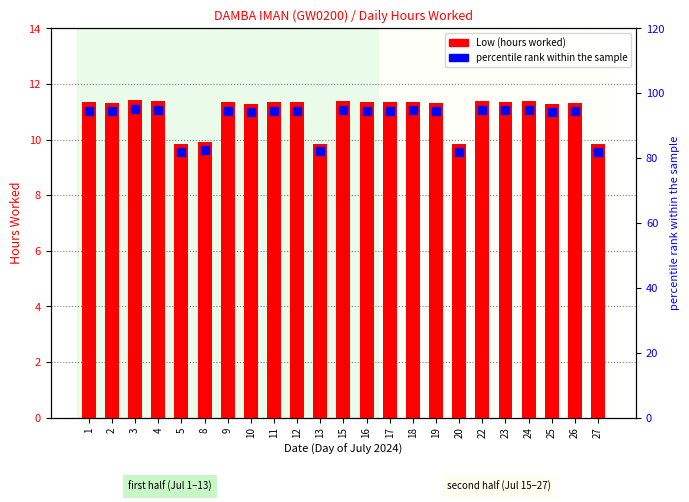

Which series has the widest spread of Y values?

percentile rank within the sample